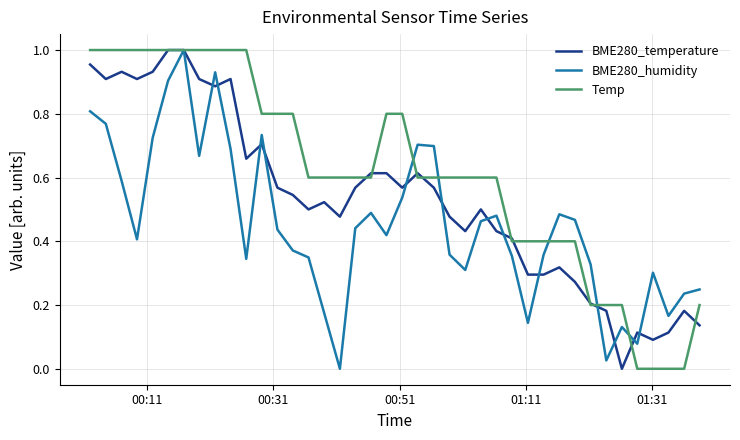

Rank the series by their average value, from lowest to highest.

BME280_humidity, BME280_temperature, Temp